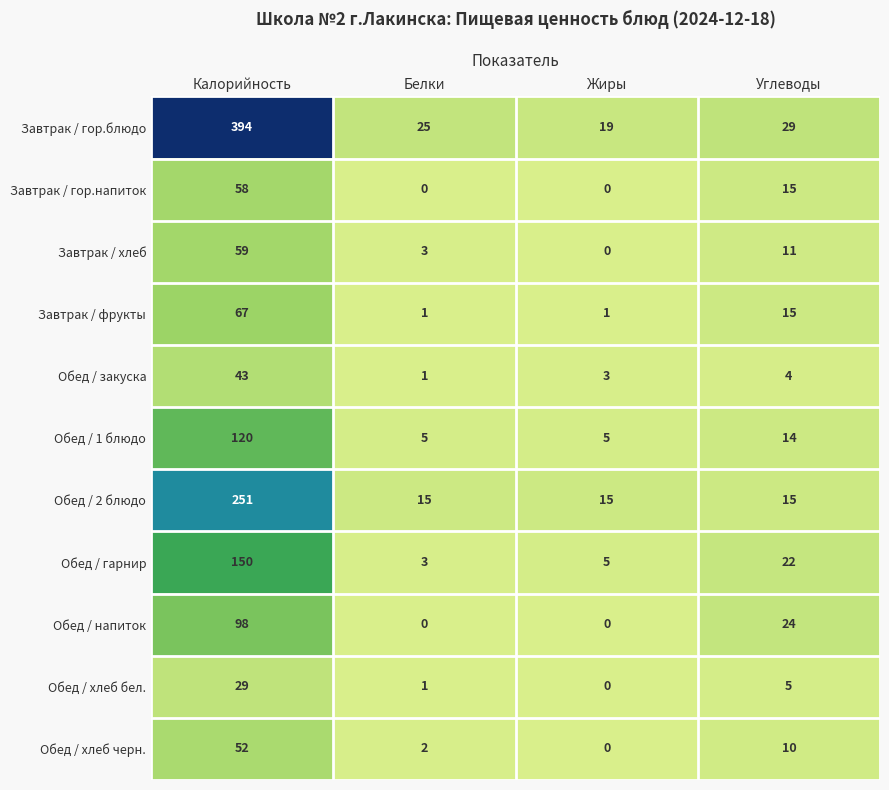

Which series has the largest range (max minus min)?

Завтрак / гор.блюдо